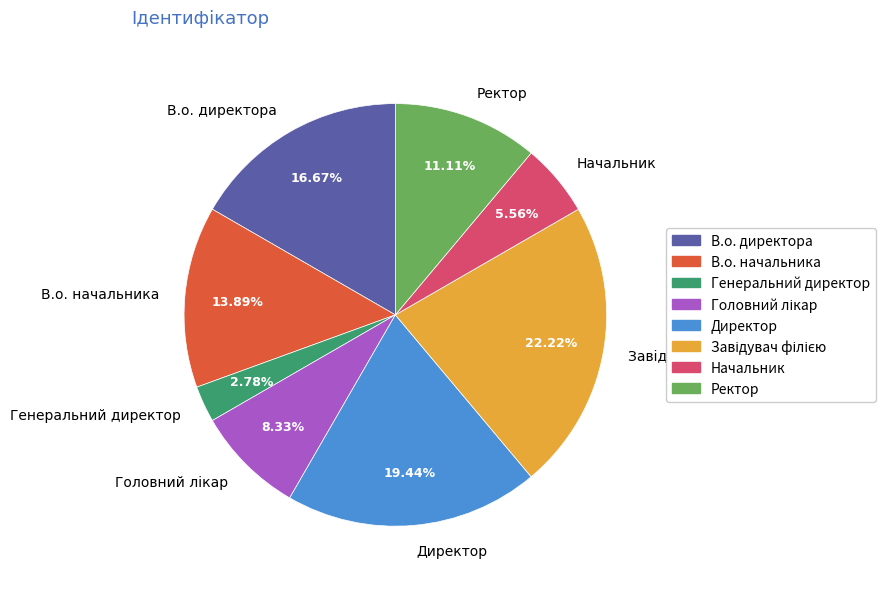

Approximately how many times larger is the value at Ректор compared to Генеральний директор?

4.0